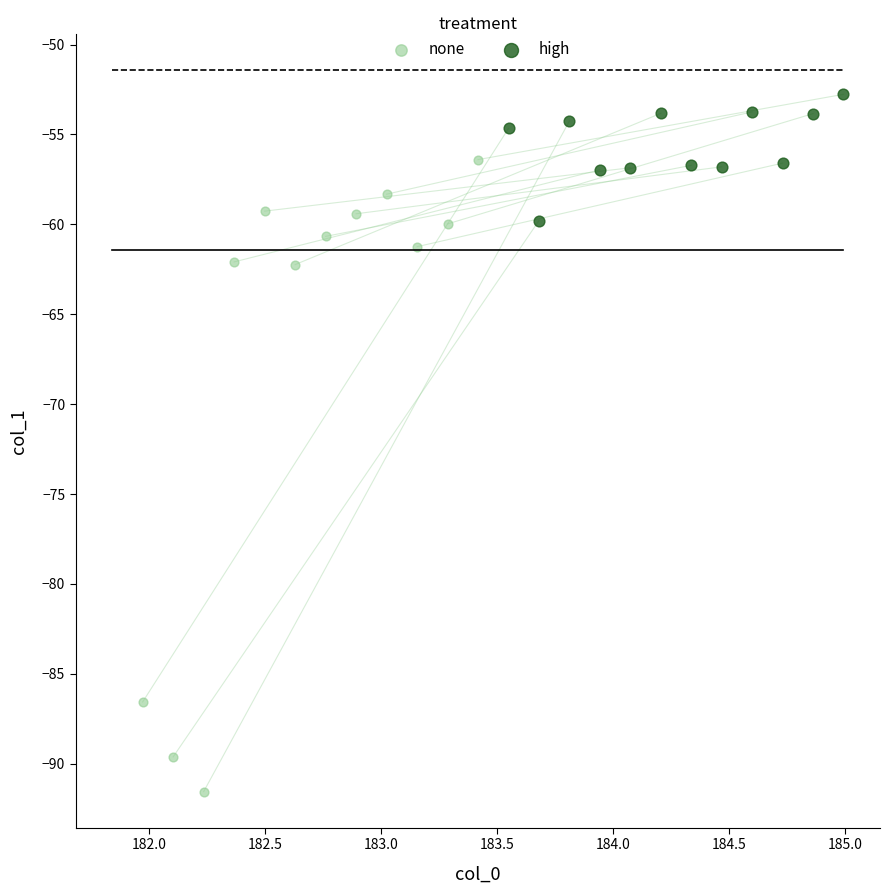

Which series has the largest Y range (max minus min)?

none